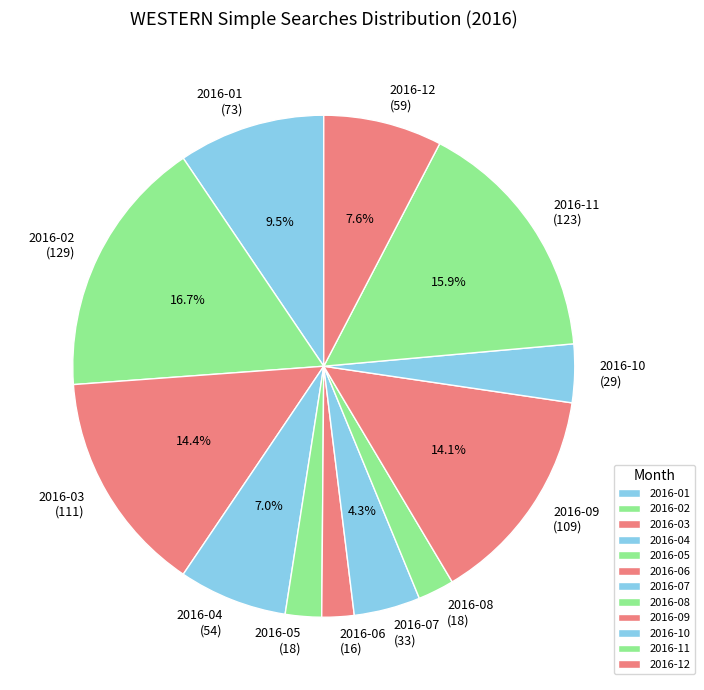

How many segments does this pie chart have?

12